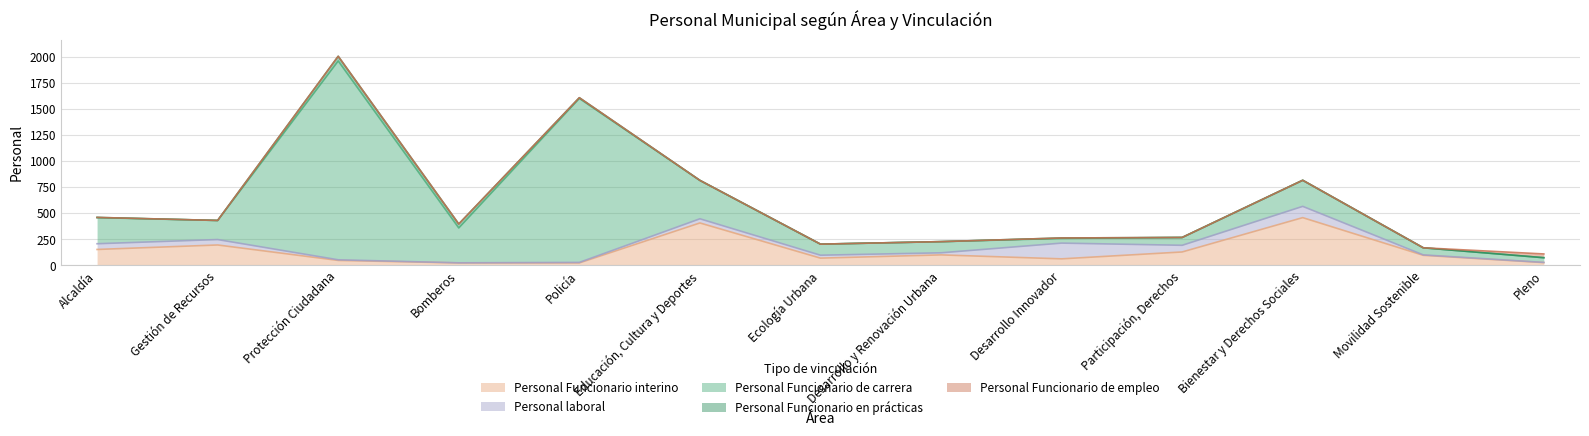

What is the difference between the maximum and minimum values in the Personal laboral series?

150